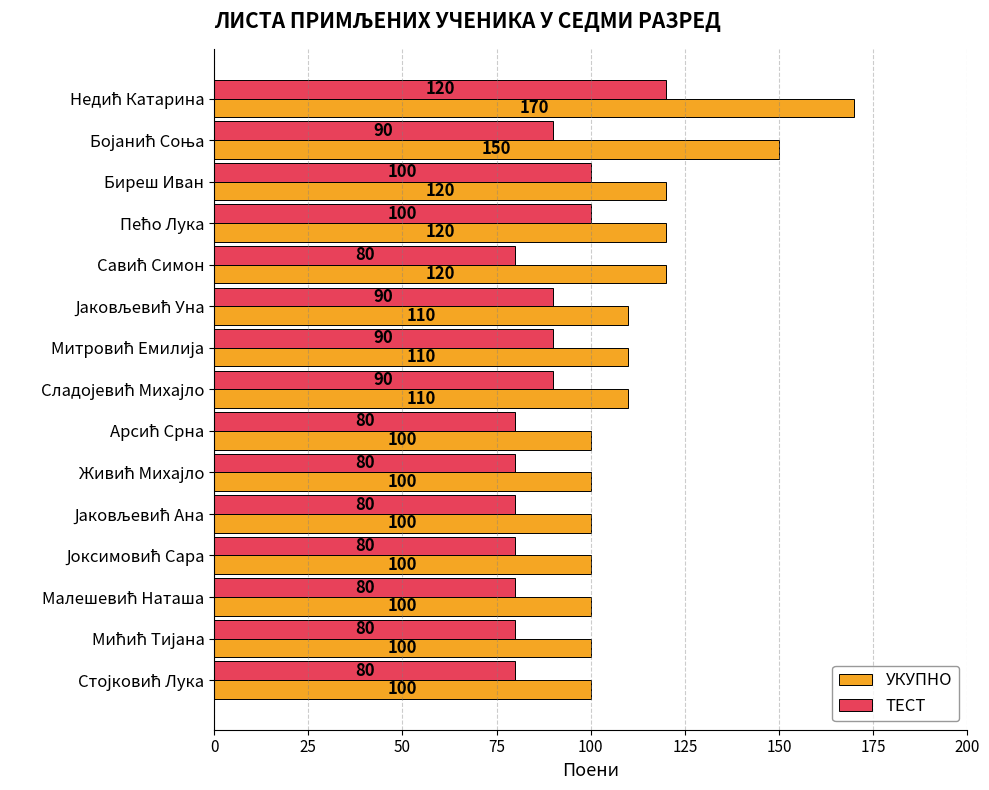

How many values in the ТЕСТ series exceed 80?

7